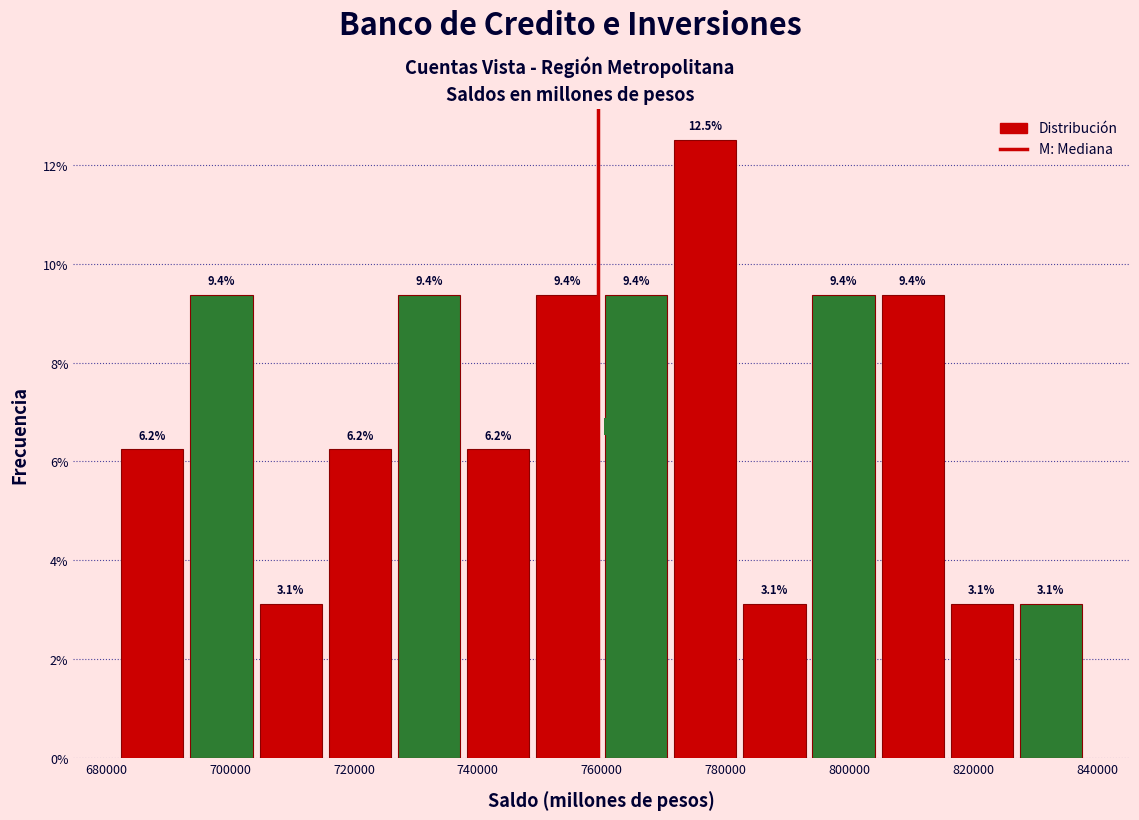

Over which range of the x-axis is the bar tallest?

772000 to 782000